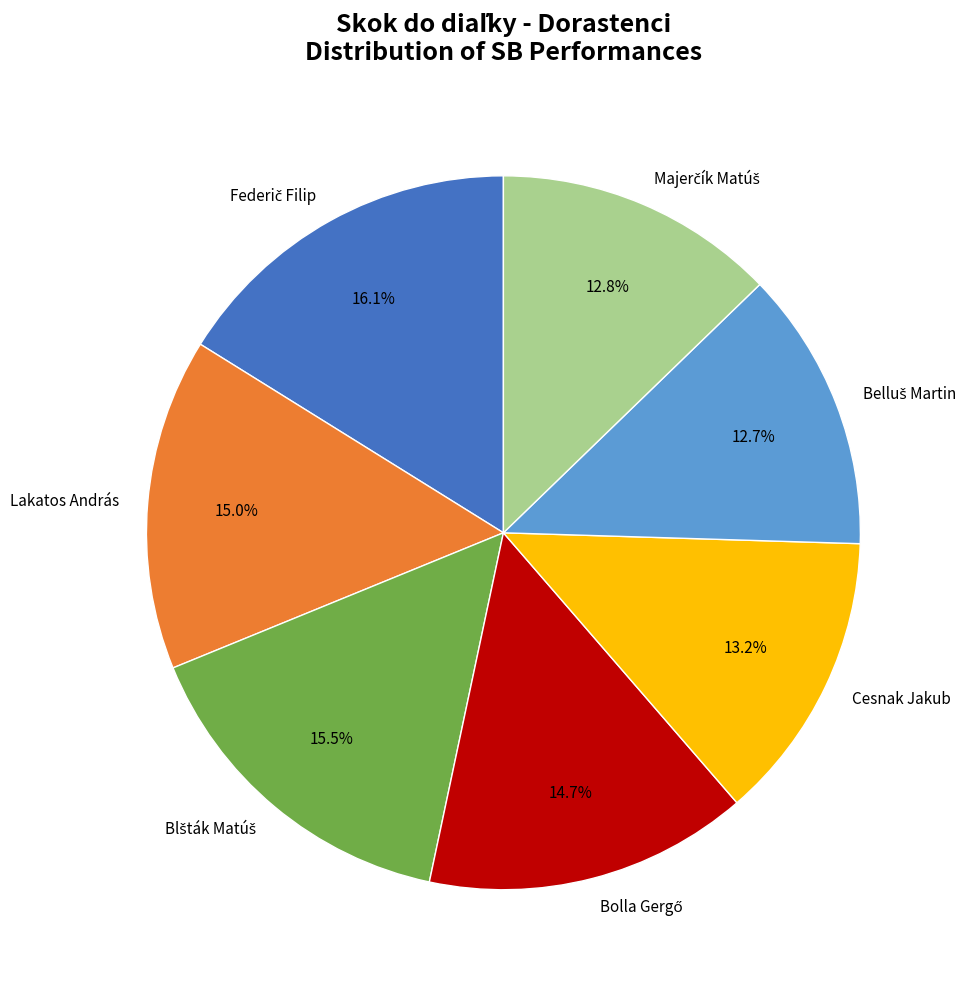

Approximately how many times larger is the value at Cesnak Jakub compared to Lakatos András?

0.9